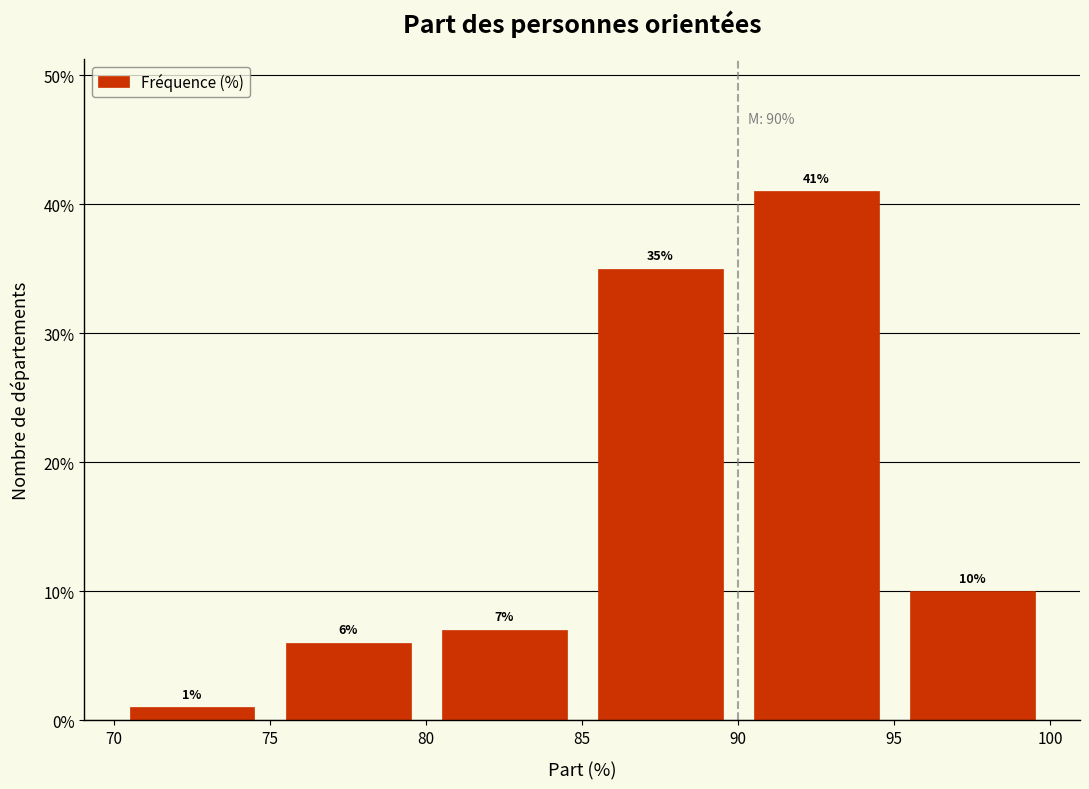

Over which range of the x-axis is the bar tallest?

90 to 95